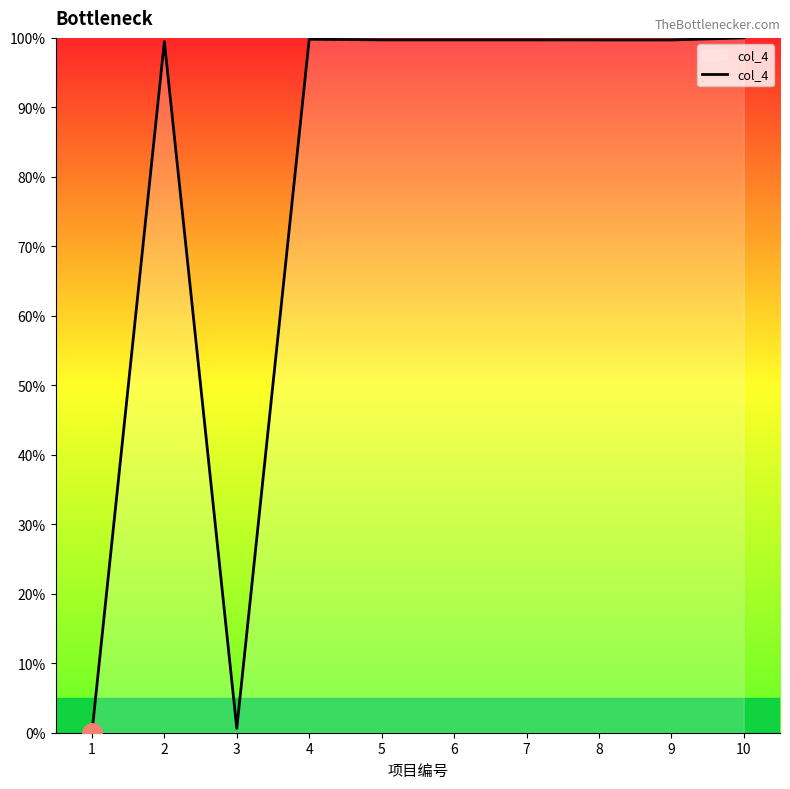

What is the change in value from 3 to 8?

+99.1